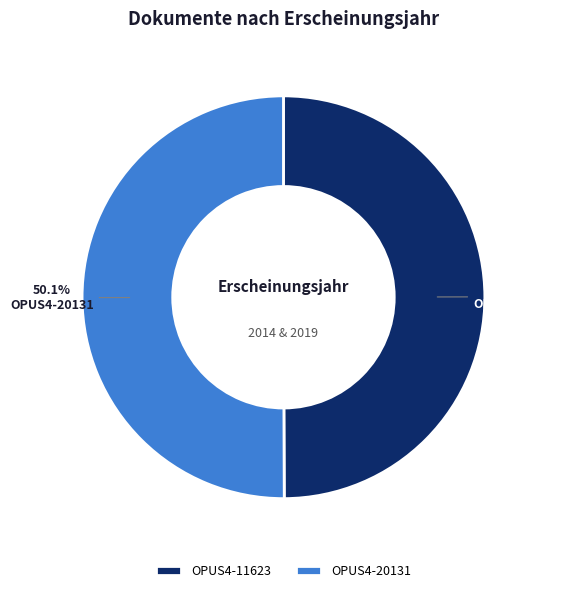

Does any single category account for the majority?

Yes